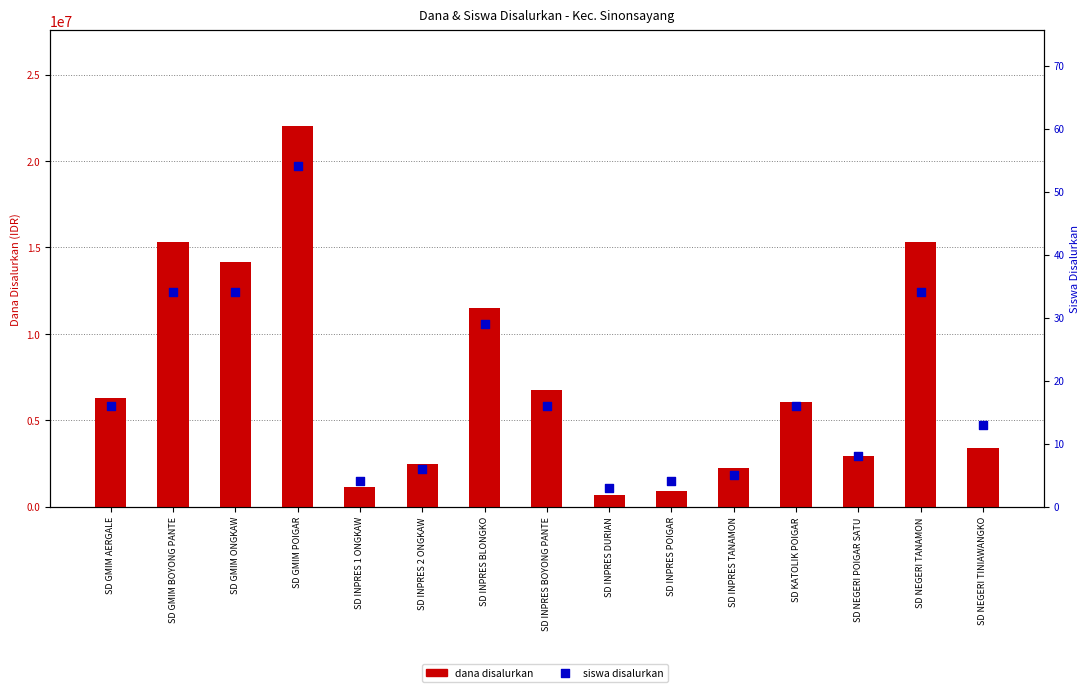

Which series contains the lowest Y value?

Siswa Disalurkan